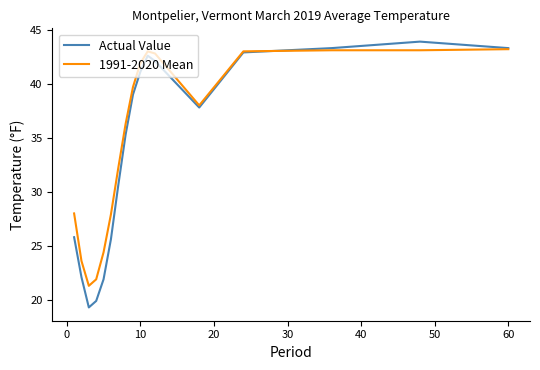

Which series has the widest spread of values?

Actual Value